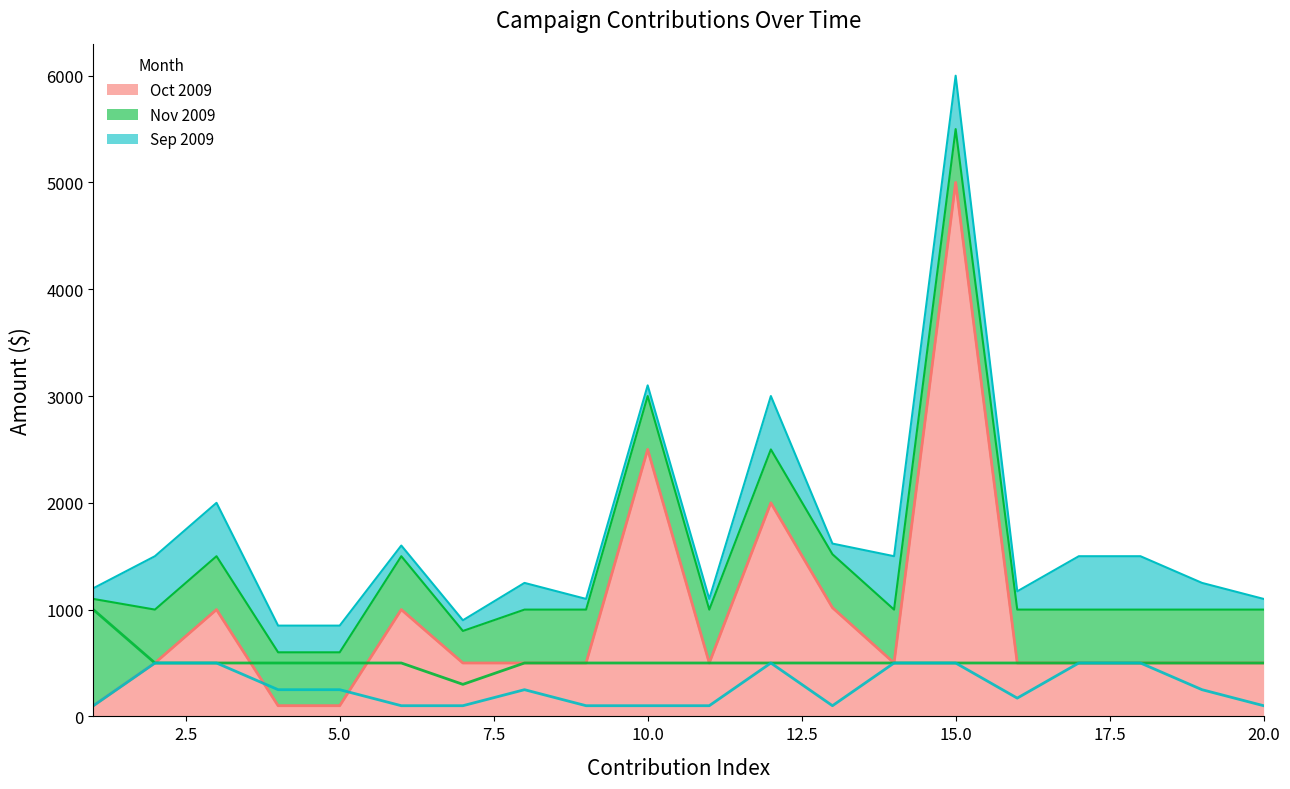

Does the chart have visible grid lines?

No